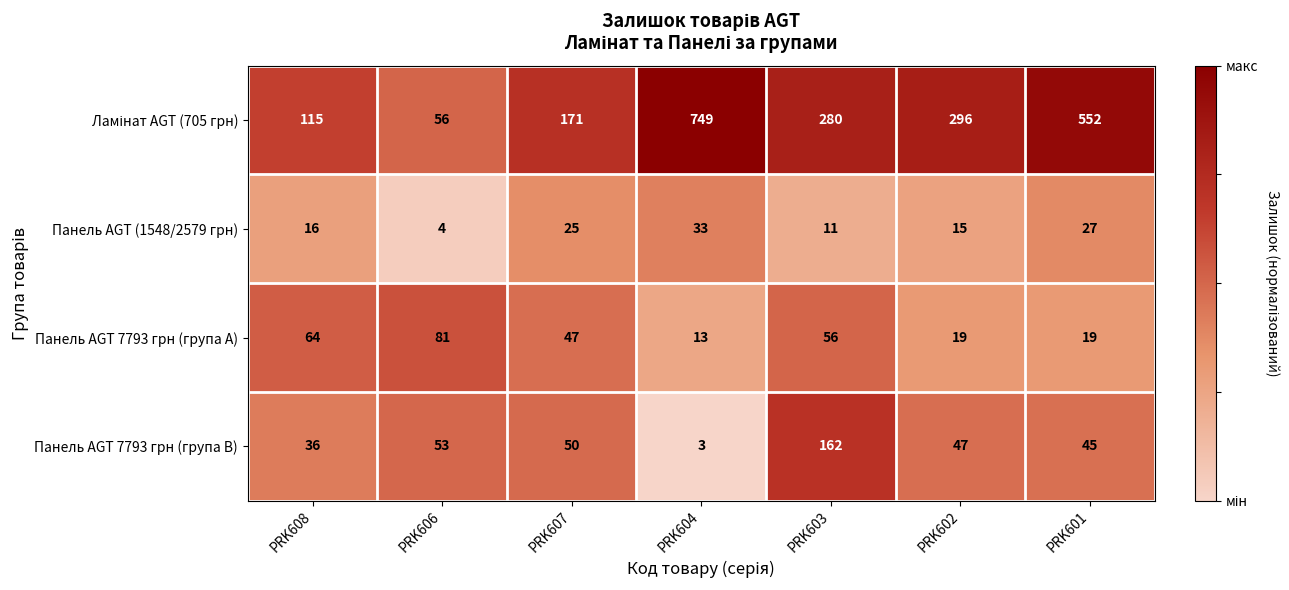

What is the difference between the maximum and minimum values in the Панель AGT 7793 грн (група B) series?

159